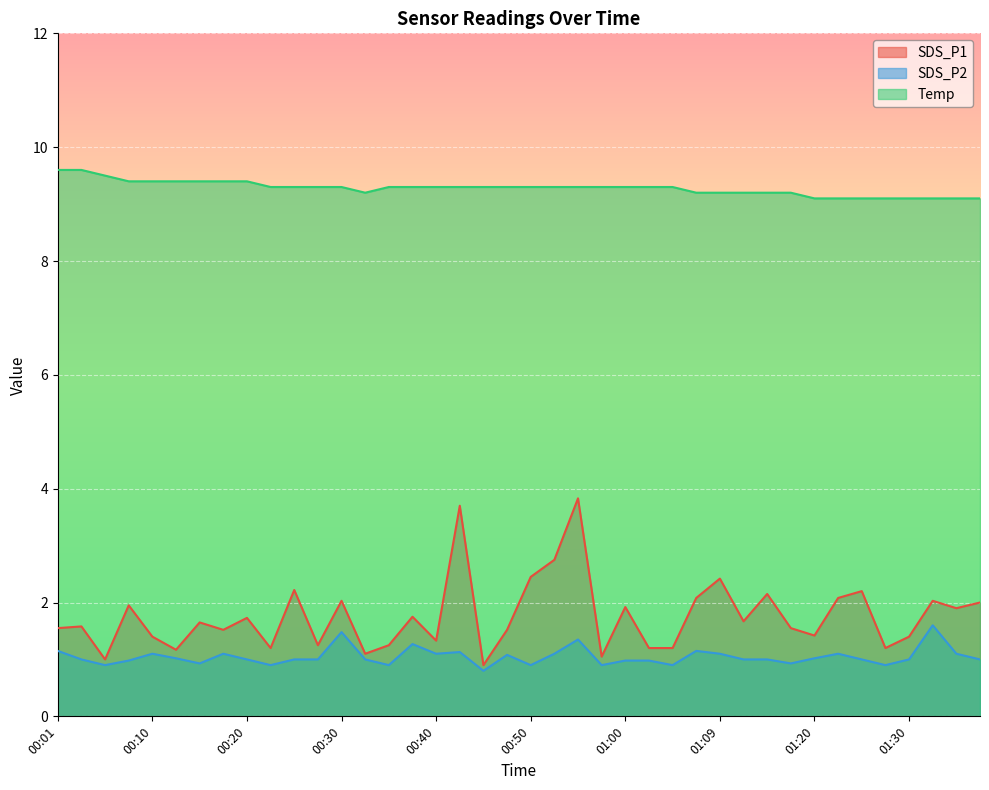

At which category does Temp reach its first local valley?

00:32